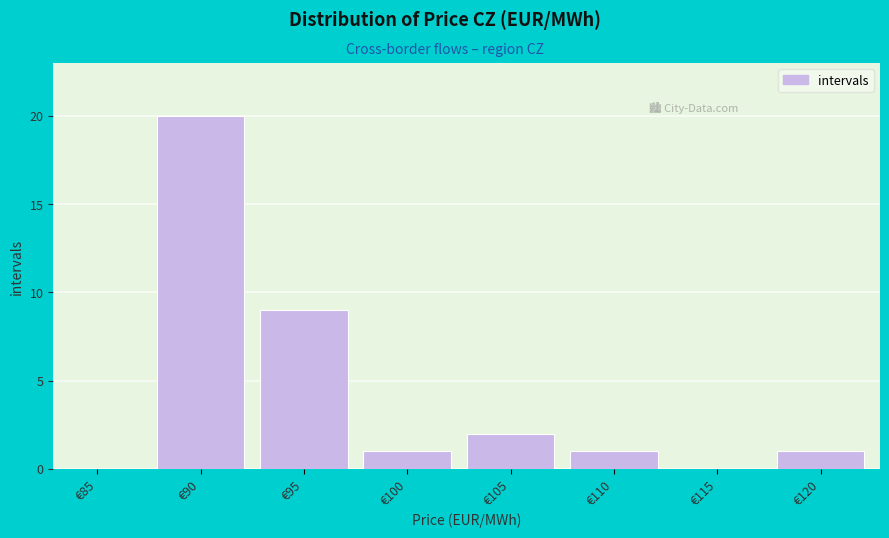

Reading left to right, list all the values displayed in this chart.

€85=0	€90=20	€95=9	€100=1	€105=2	€110=1	€115=0	€120=1